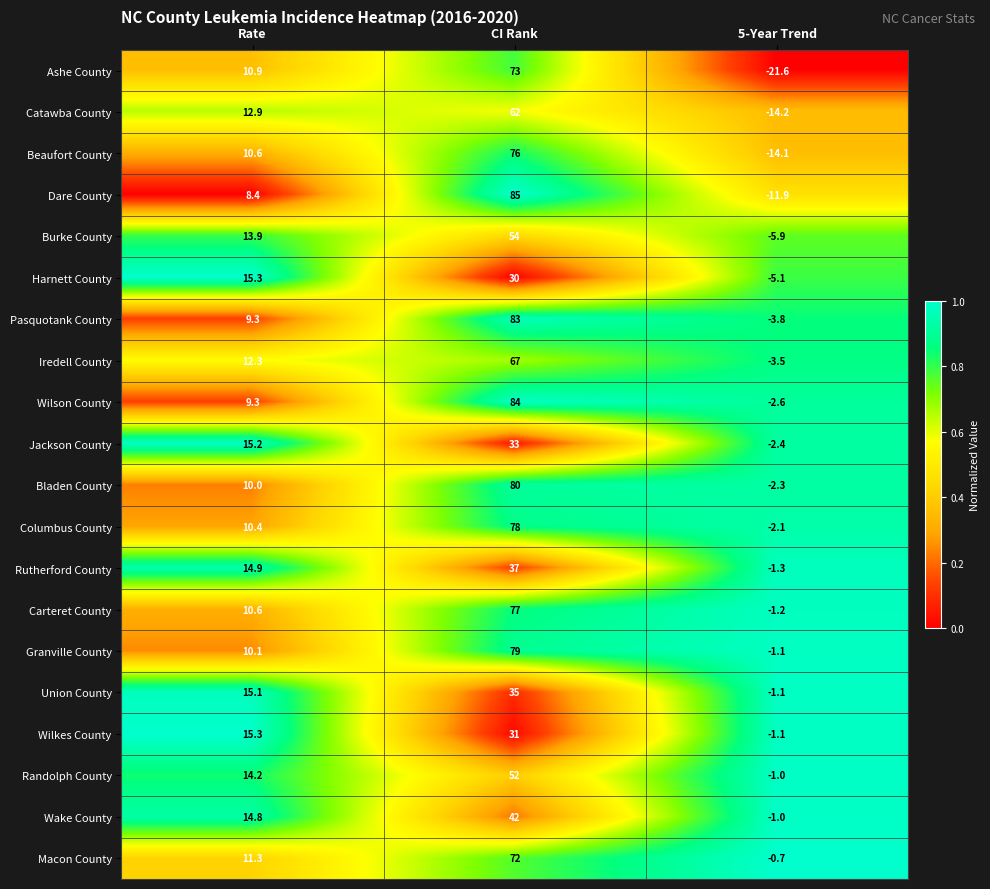

At which label does Catawba County first exceed 12?

Rate